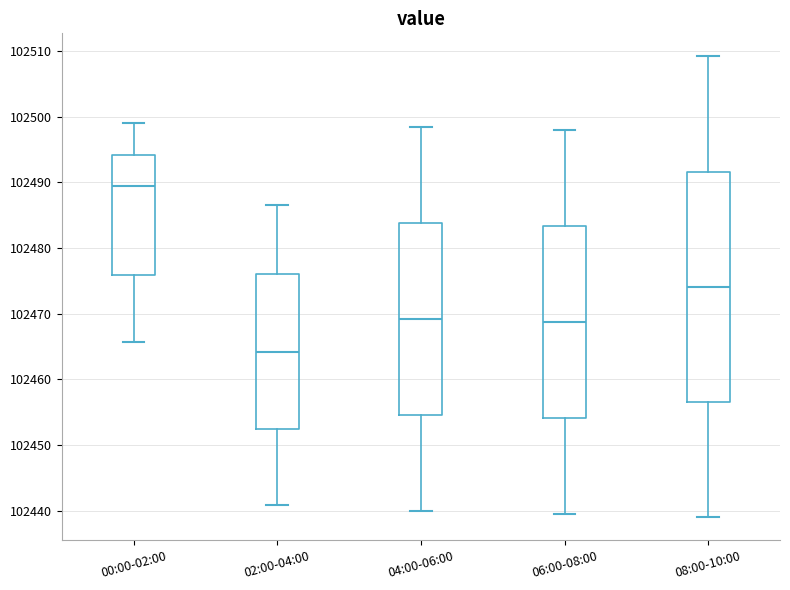

Reading left to right, read every box against the y-axis: the position of its median line, the range the box covers, and the ends of its whiskers. The values are not printed on the chart, so give them approximately, as read against the axis.

00:00-02:00: median 102489, box 102476 to 102494, whiskers 102466 to 102499
02:00-04:00: median 102464, box 102453 to 102476, whiskers 102441 to 102487
04:00-06:00: median 102469, box 102455 to 102484, whiskers 102440 to 102499
06:00-08:00: median 102469, box 102454 to 102483, whiskers 102440 to 102498
08:00-10:00: median 102474, box 102457 to 102492, whiskers 102439 to 102509